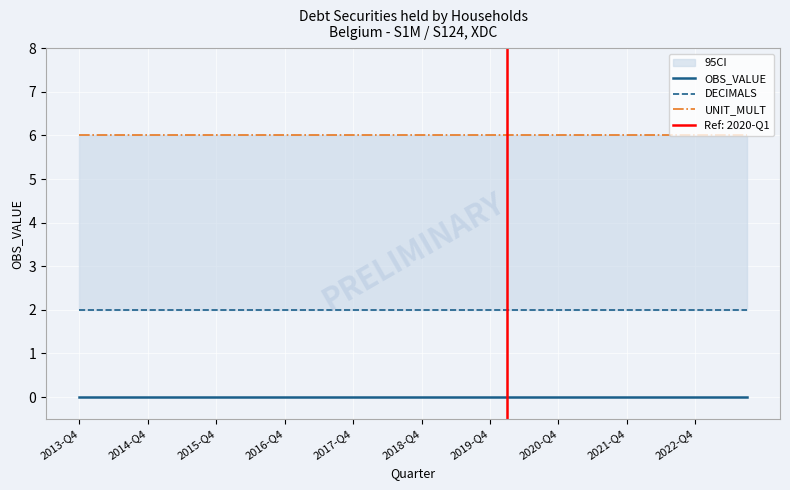

True or false: OBS_VALUE and DECIMALS cross at least once.

False